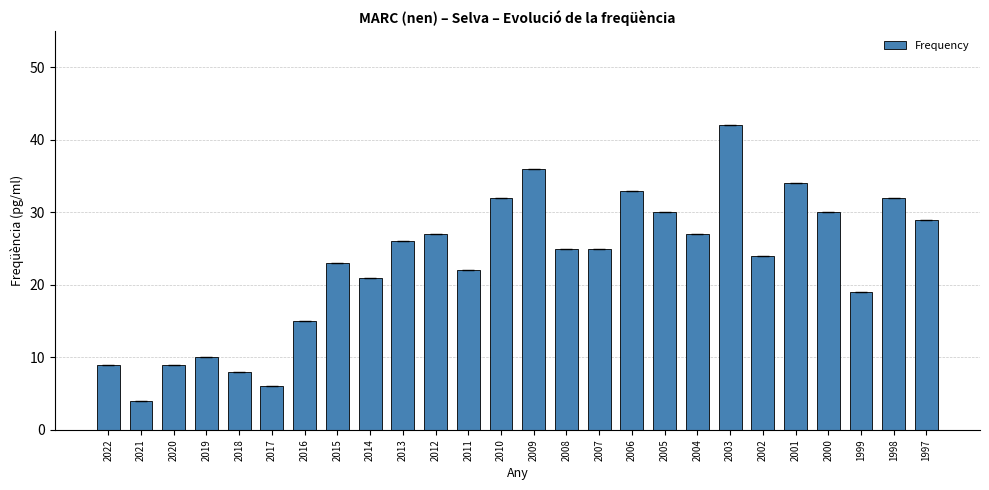

Which category has the highest value across all series?

2003